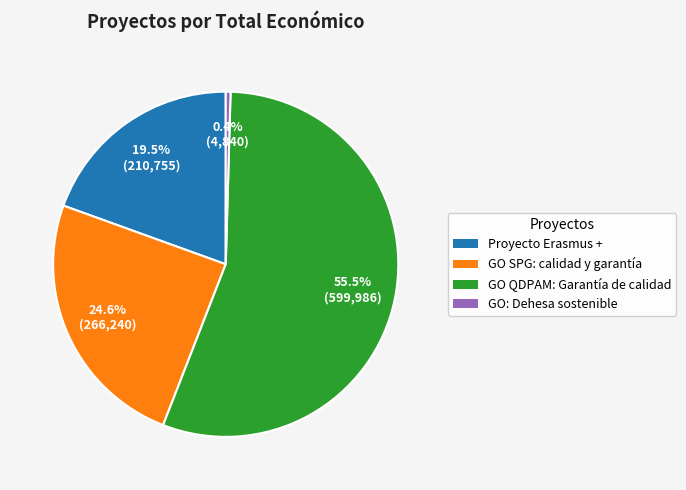

Which slice is the largest?

GO QDPAM: Garantía de calidad